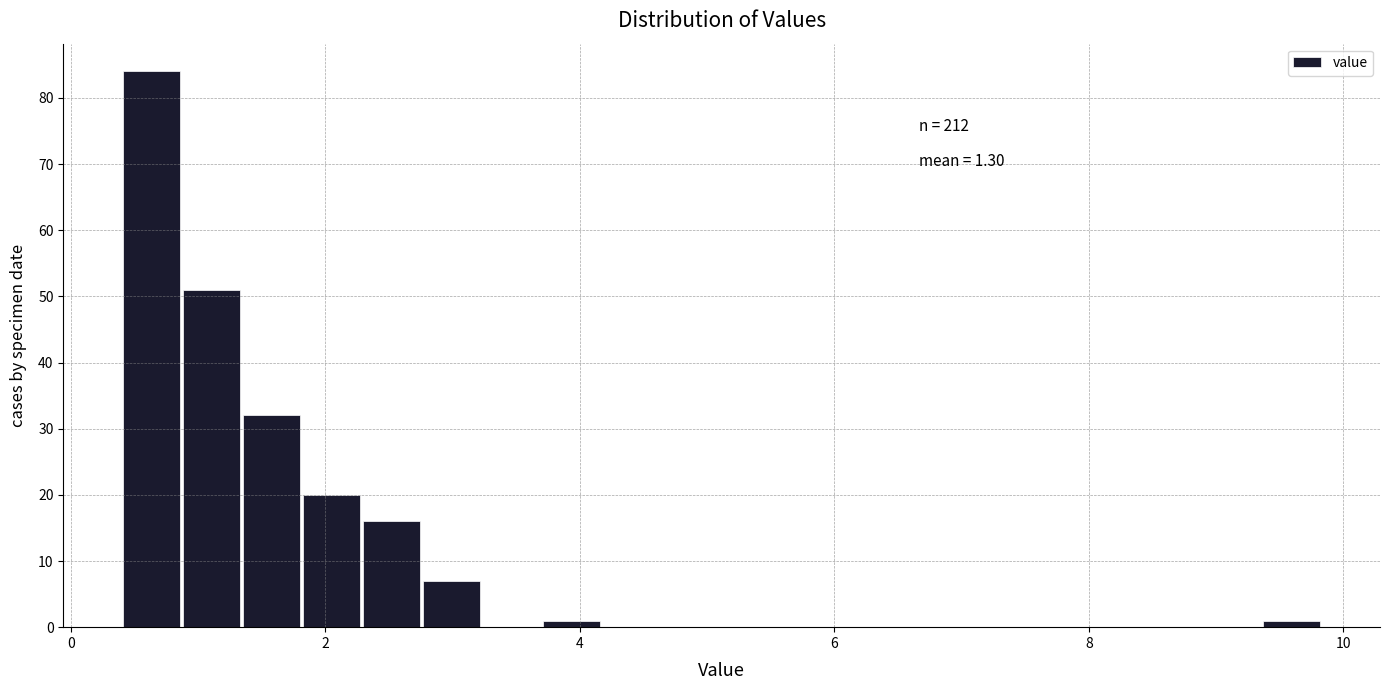

Read against the x-axis, roughly where is the centre of the tallest bar?

0.6